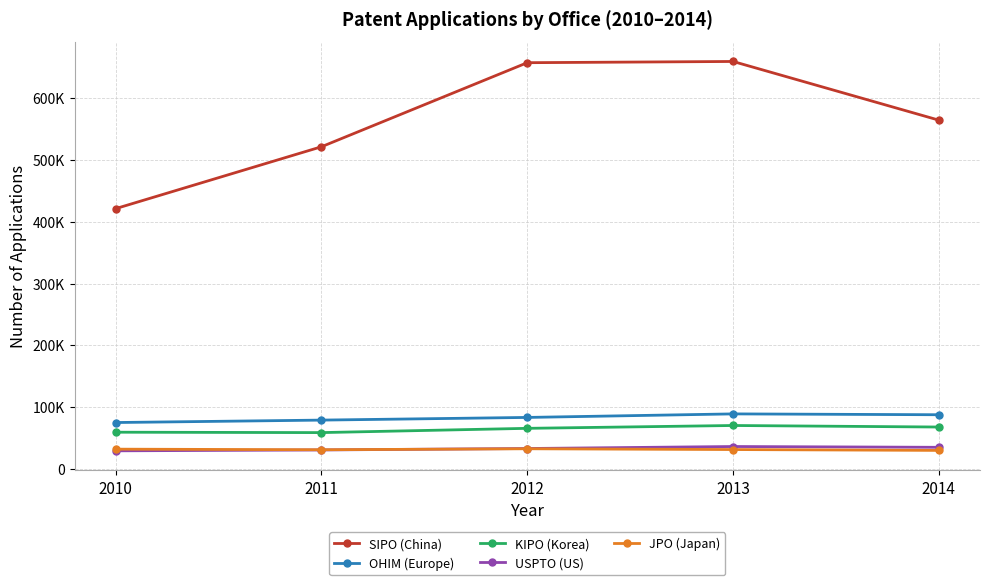

True or false: SIPO (China) and KIPO (Korea) intersect in this chart.

False